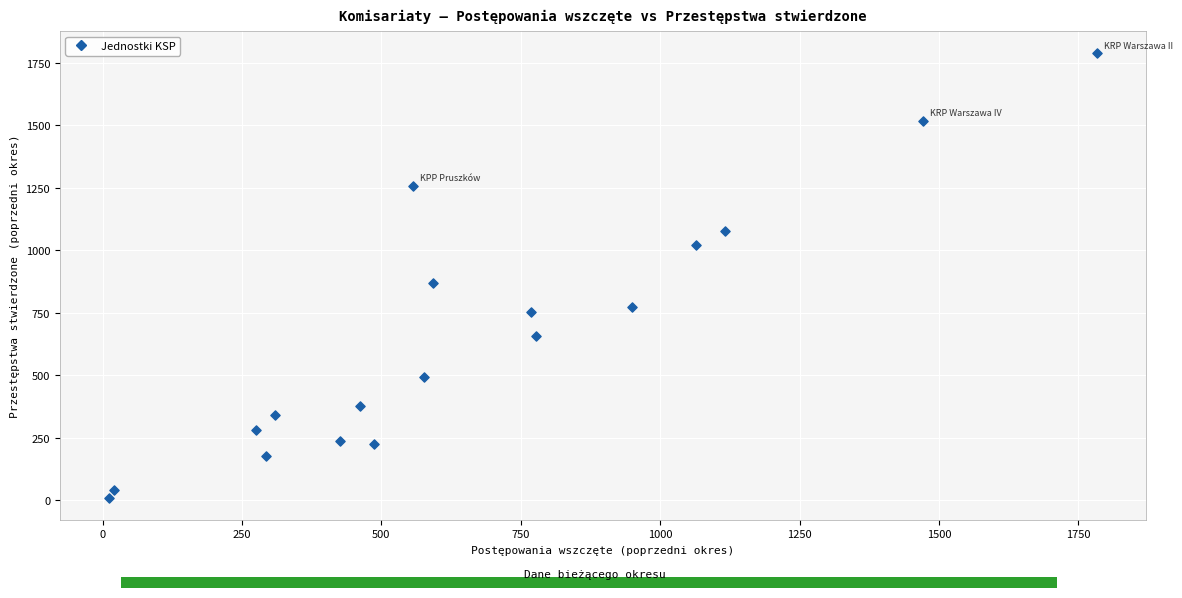

What is the range of X values (max minus min)?

1771